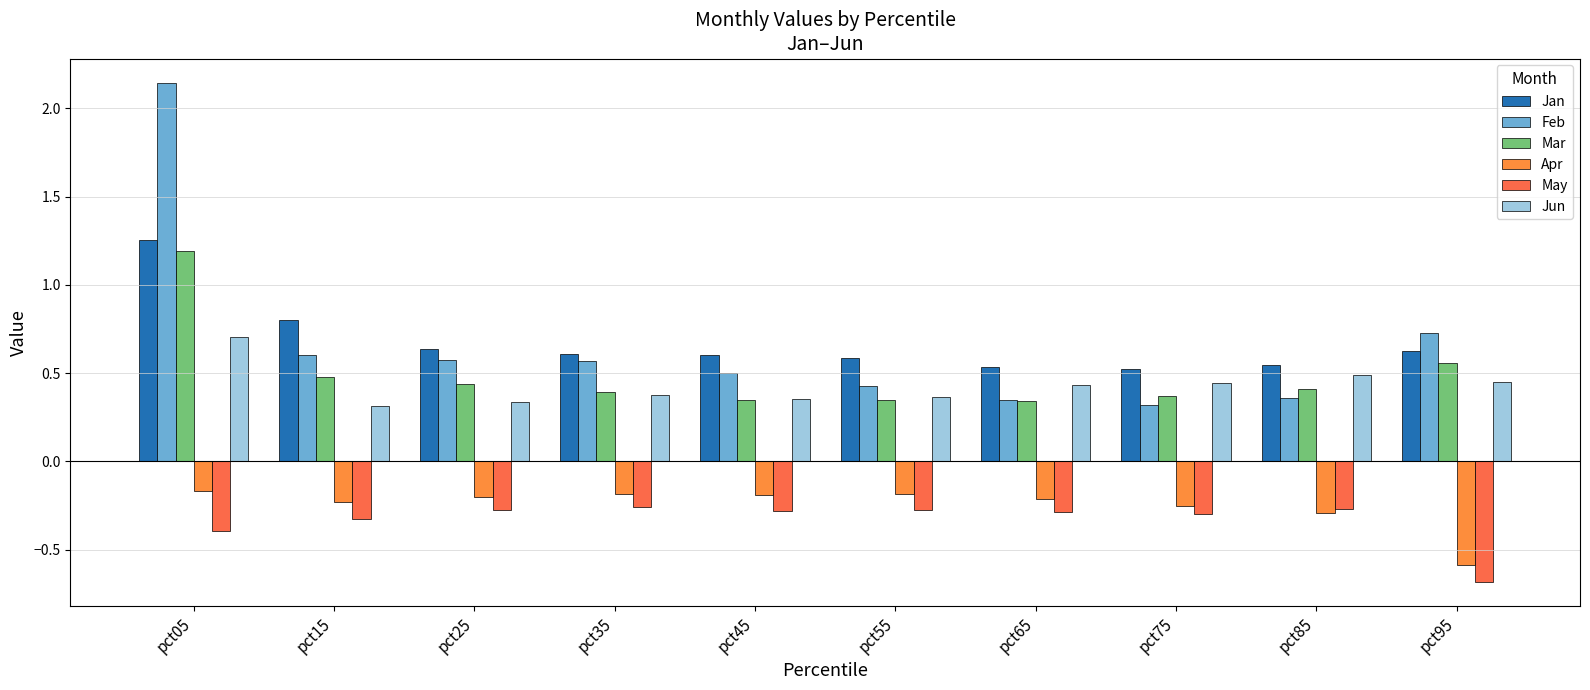

What is the value of the Jan bar at the 1st from the left?

1.3